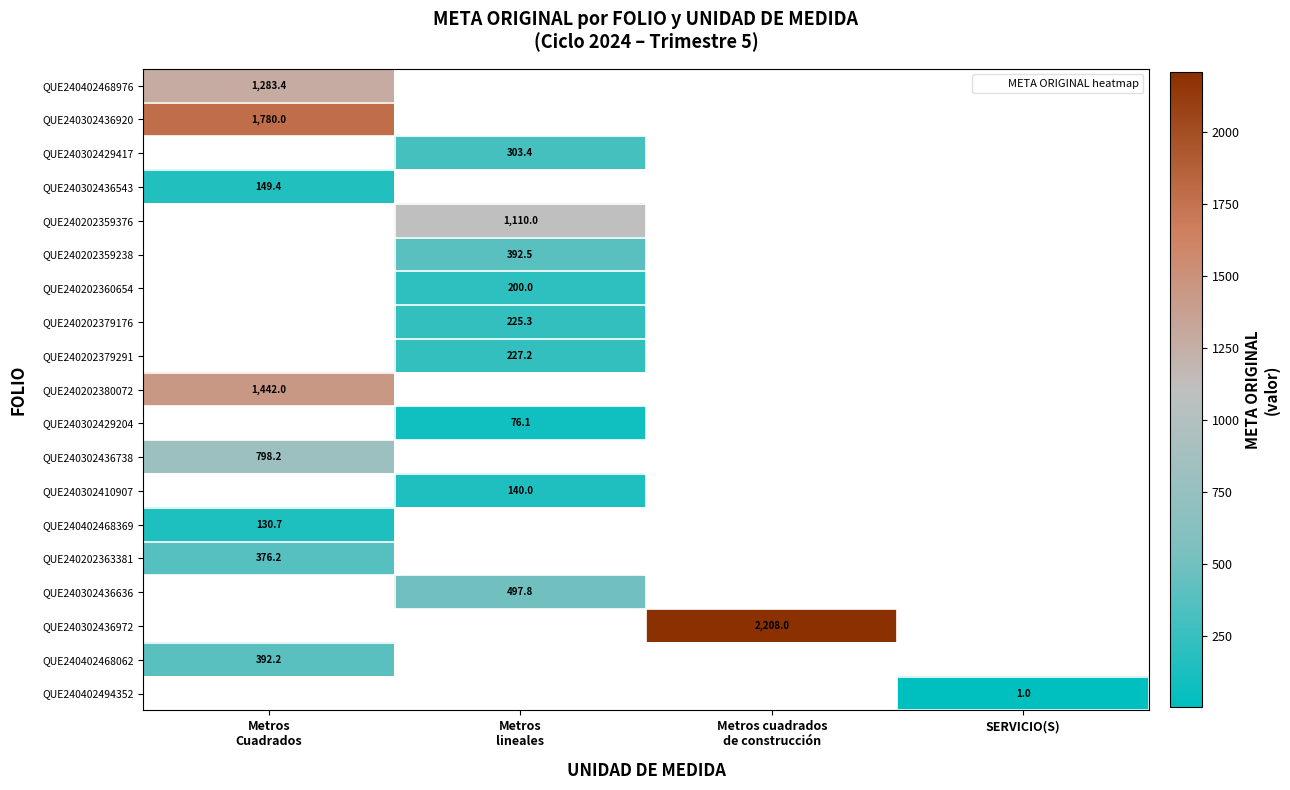

Which has a higher value, Metros
Cuadrados or Metros cuadrados
de construcción?

Metros cuadrados
de construcción